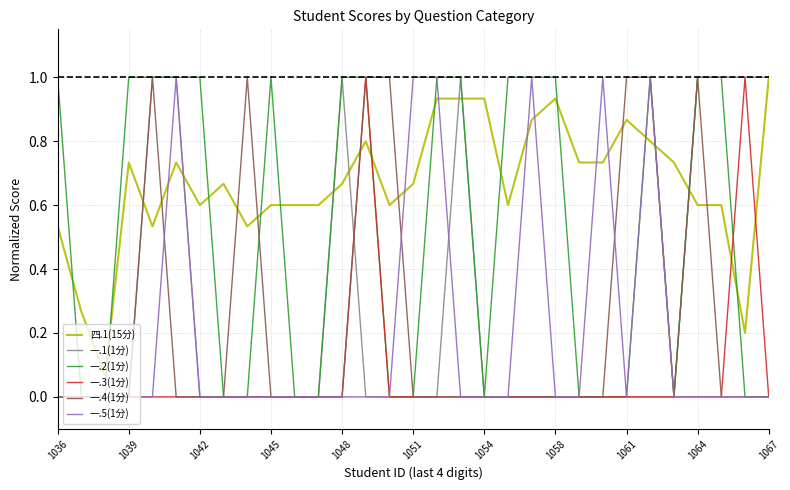

Which series has the largest total across all categories?

四.1(15分)